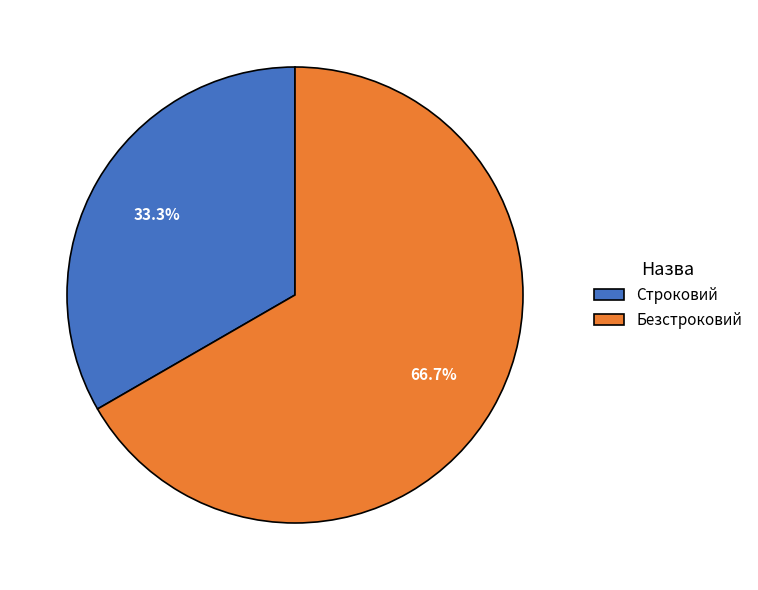

Which slice is the smallest?

Строковий